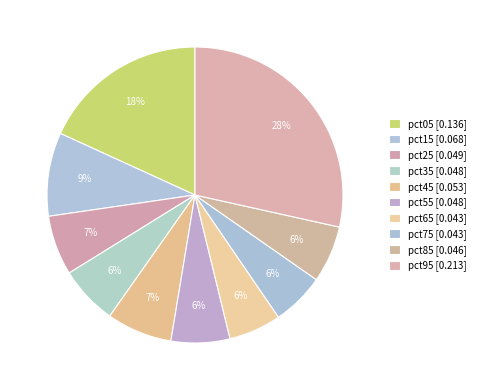

To the nearest percent, what is the difference between the pct55 and pct95 slice percentages?

22%